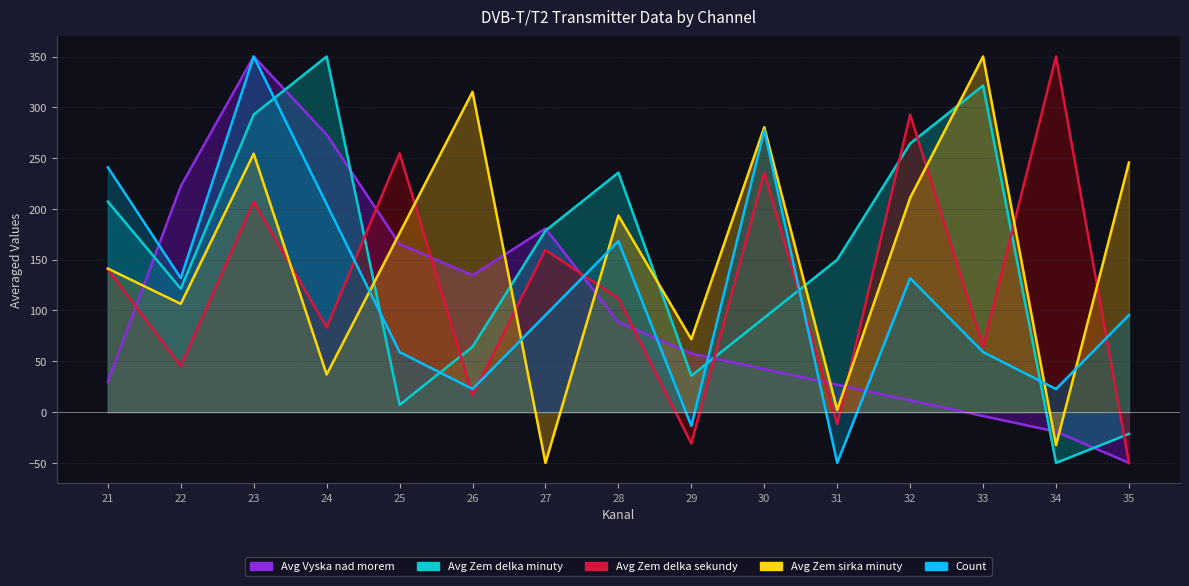

How many lines are shown in the chart?

5